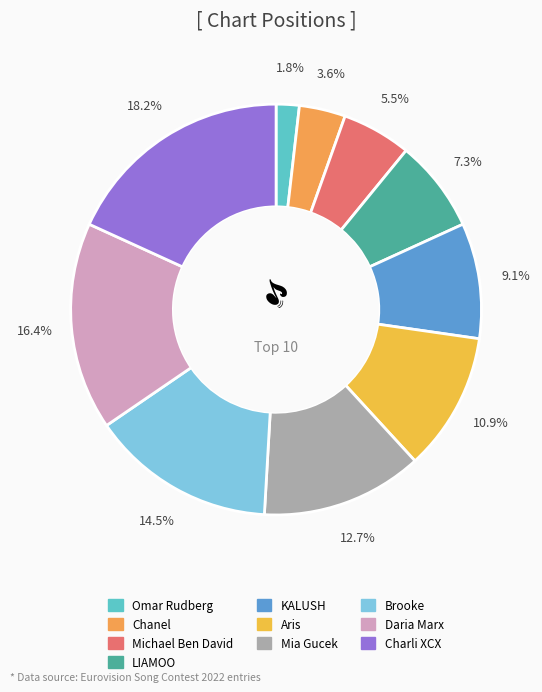

What portion of the pie excludes LIAMOO?

92.7%